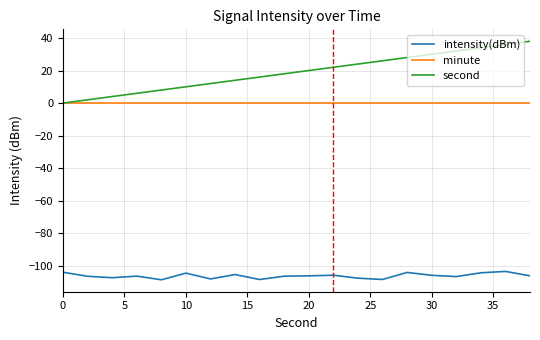

Which series has the largest total across all categories?

second